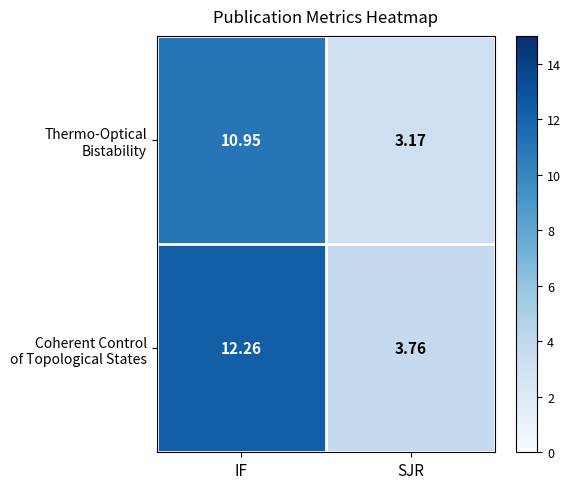

Which category has the lowest value across all series?

SJR